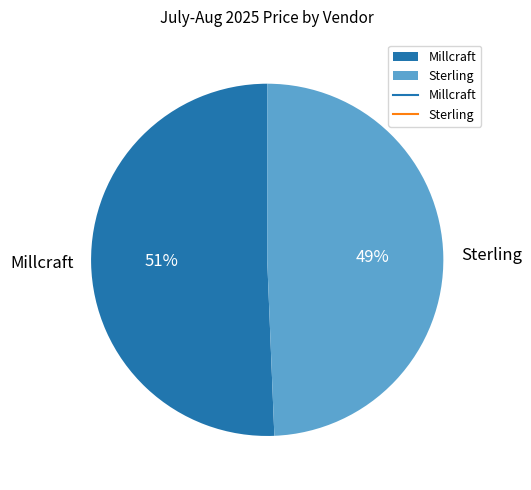

Which category has the smallest portion of the pie?

Sterling